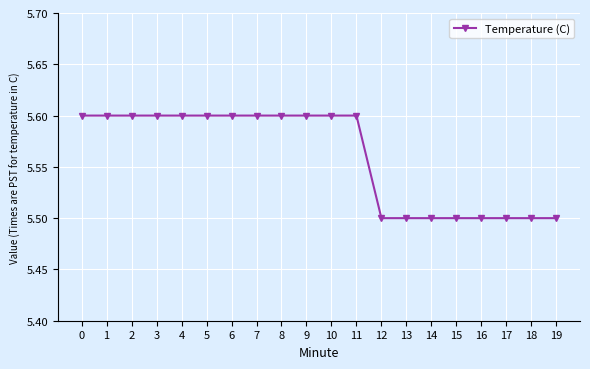

What is the greatest value displayed?

5.6